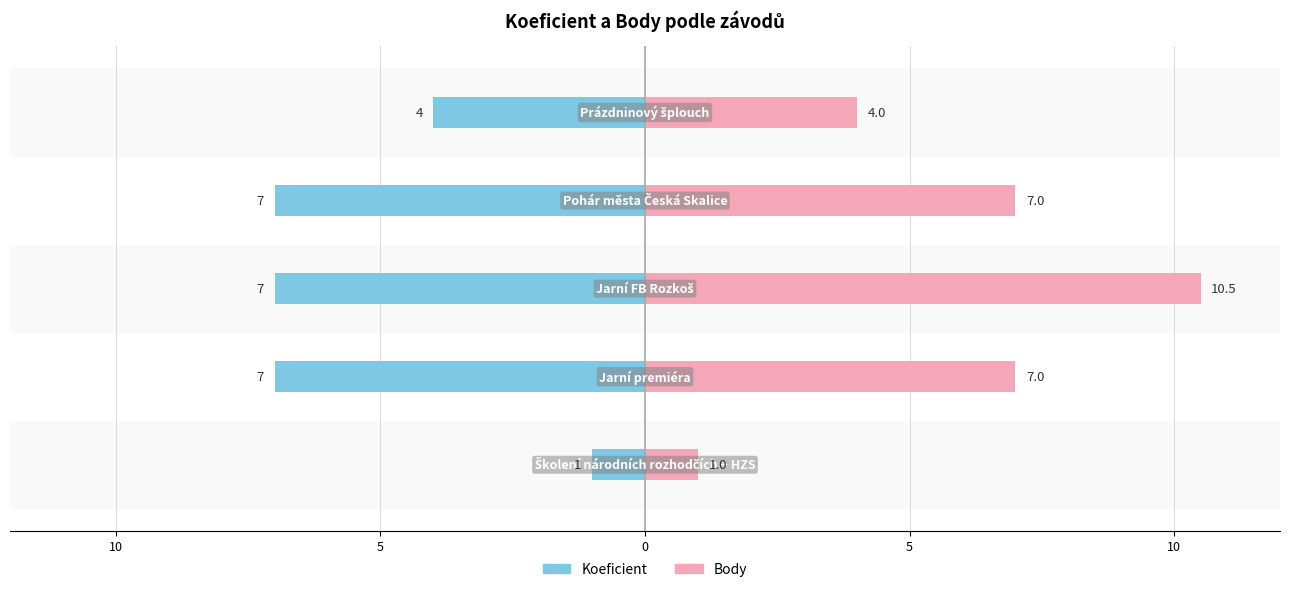

What is the average value of the Koeficient series?

-5.2